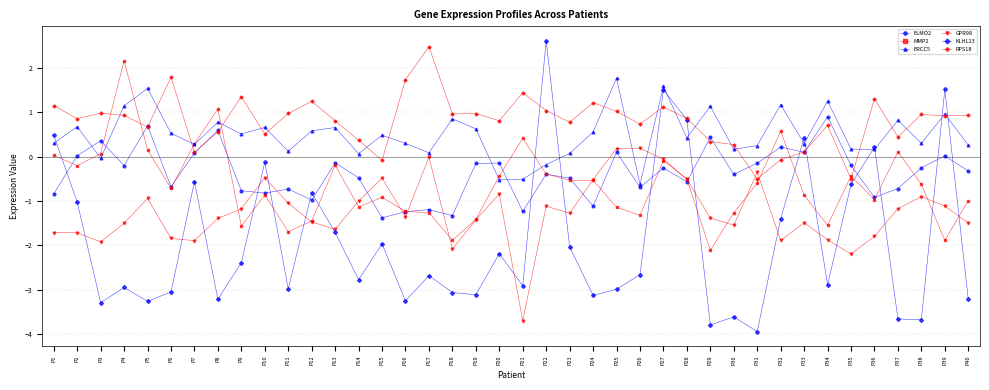

Where is the first local maximum for ERCC5?

P2